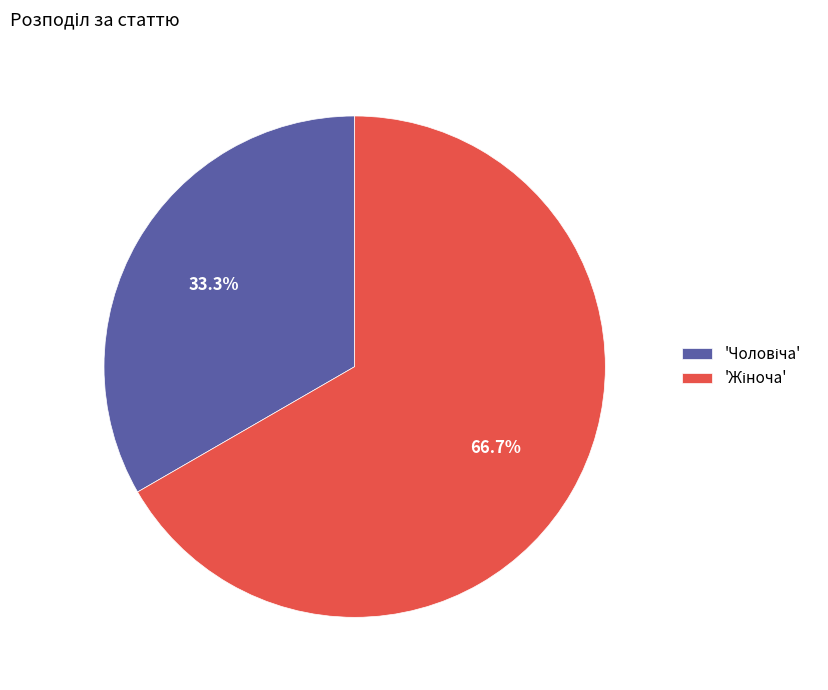

Does any single category account for the majority?

Yes